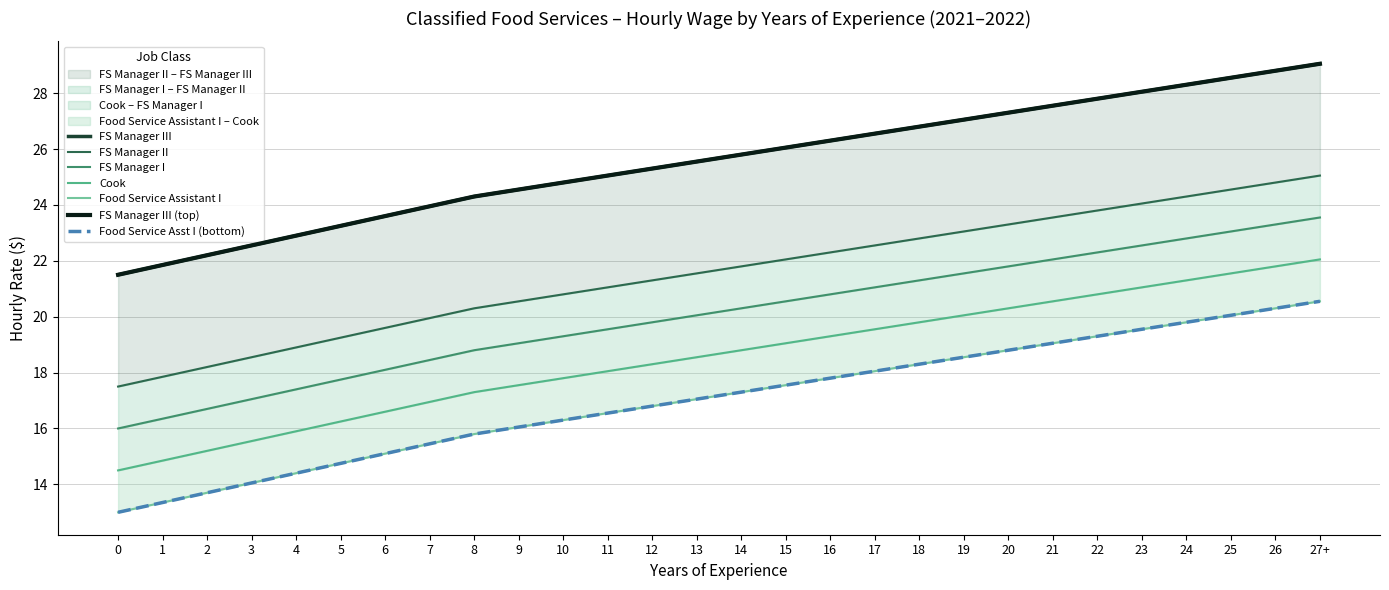

Reading left to right, transcribe all the data shown in this chart.

FS Manager III: 0=21.5	1=21.9	2=22.2	3=22.6	4=22.9	5=23.2	6=23.6	7=23.9	8=24.3	9=24.6	10=24.8	11=25.1	12=25.3	13=25.6	14=25.8	15=26.1	16=26.3	17=26.6	18=26.8	19=27.1	20=27.3	21=27.6	22=27.8	23=28.1	24=28.3	25=28.6	26=28.8	27+=29.1
FS Manager II: 0=17.5	1=17.9	2=18.2	3=18.6	4=18.9	5=19.2	6=19.6	7=19.9	8=20.3	9=20.6	10=20.8	11=21.1	12=21.3	13=21.6	14=21.8	15=22.1	16=22.3	17=22.6	18=22.8	19=23.1	20=23.3	21=23.6	22=23.8	23=24.1	24=24.3	25=24.6	26=24.8	27+=25.1
FS Manager I: 0=16.0	1=16.4	2=16.7	3=17.1	4=17.4	5=17.8	6=18.1	7=18.4	8=18.8	9=19.1	10=19.3	11=19.6	12=19.8	13=20.1	14=20.3	15=20.6	16=20.8	17=21.1	18=21.3	19=21.6	20=21.8	21=22.1	22=22.3	23=22.6	24=22.8	25=23.1	26=23.3	27+=23.6
Cook: 0=14.5	1=14.8	2=15.2	3=15.6	4=15.9	5=16.2	6=16.6	7=16.9	8=17.3	9=17.6	10=17.8	11=18.1	12=18.3	13=18.6	14=18.8	15=19.1	16=19.3	17=19.6	18=19.8	19=20.1	20=20.3	21=20.6	22=20.8	23=21.1	24=21.3	25=21.6	26=21.8	27+=22.1
Food Service Assistant I: 0=13.0	1=13.3	2=13.7	3=14.1	4=14.4	5=14.8	6=15.1	7=15.4	8=15.8	9=16.1	10=16.3	11=16.6	12=16.8	13=17.1	14=17.3	15=17.6	16=17.8	17=18.1	18=18.3	19=18.6	20=18.8	21=19.1	22=19.3	23=19.6	24=19.8	25=20.1	26=20.3	27+=20.6